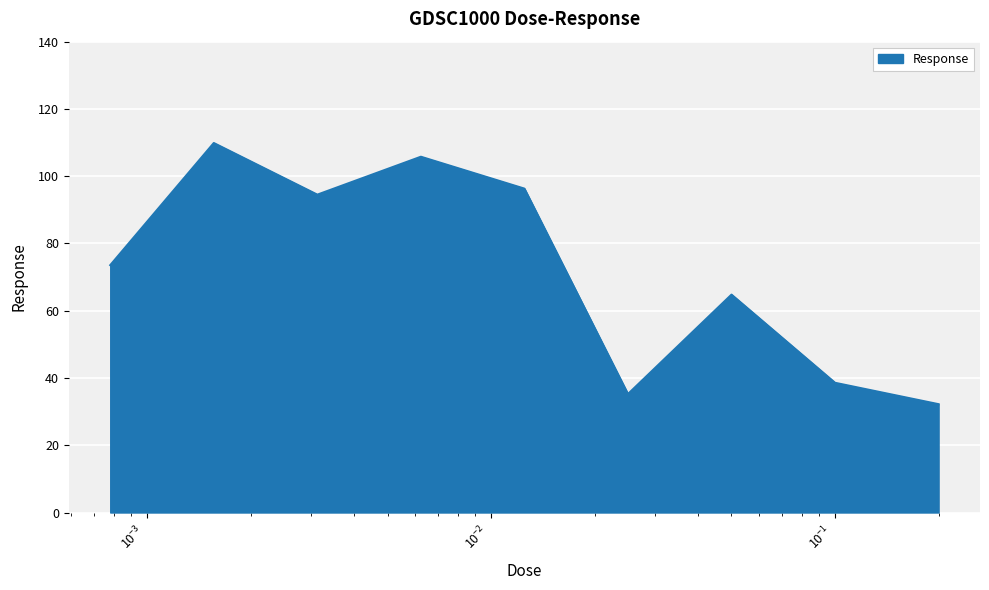

What is the sum of all values?

650.8